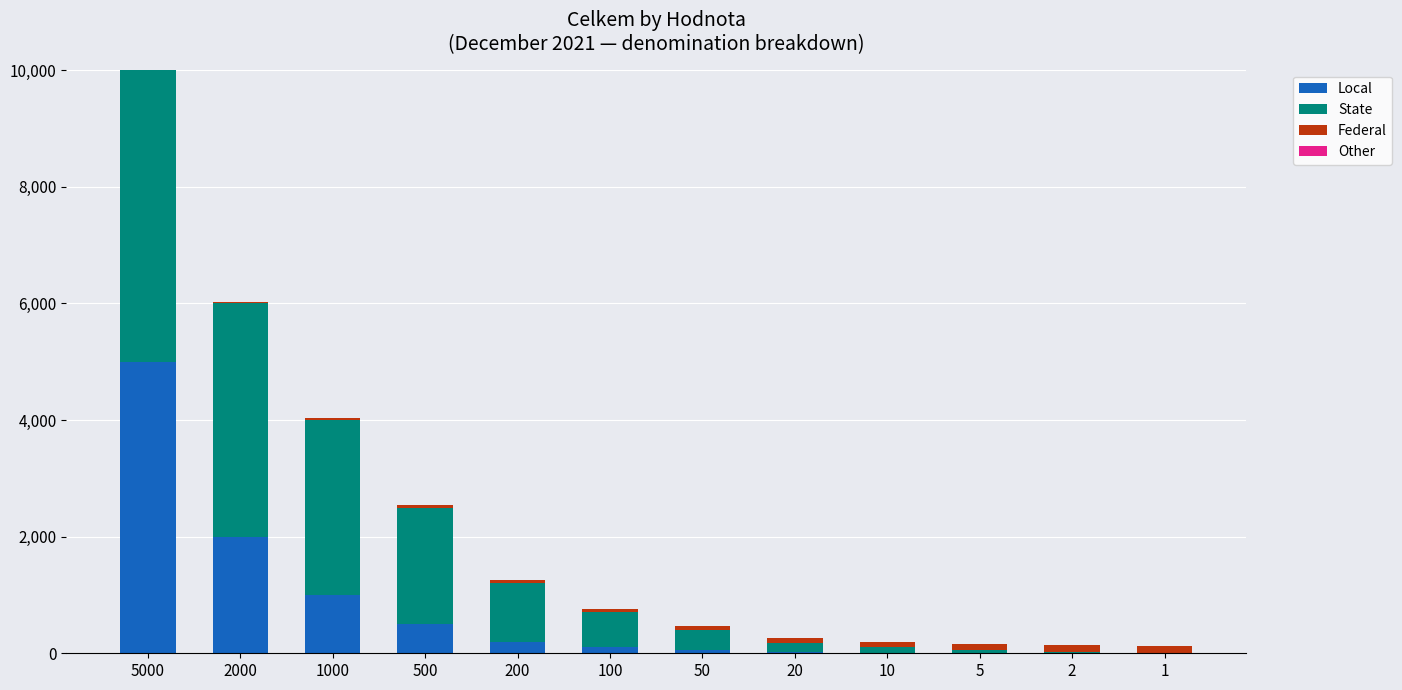

At which label does Local first exceed 100?

5000